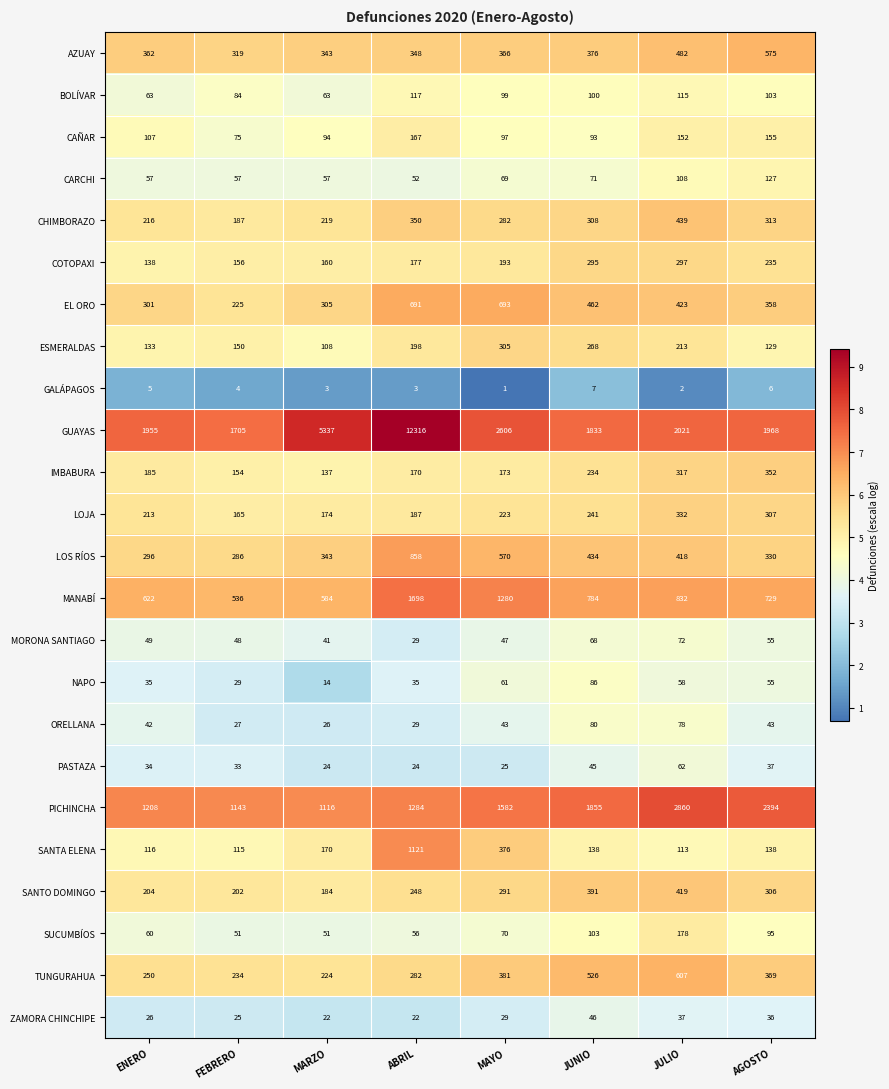

What is the lowest value of the TUNGURAHUA series?

224